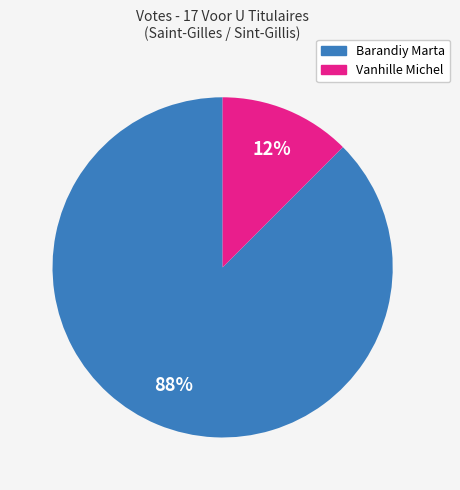

Do Barandiy Marta and Vanhille Michel together represent more than half of the pie?

Yes